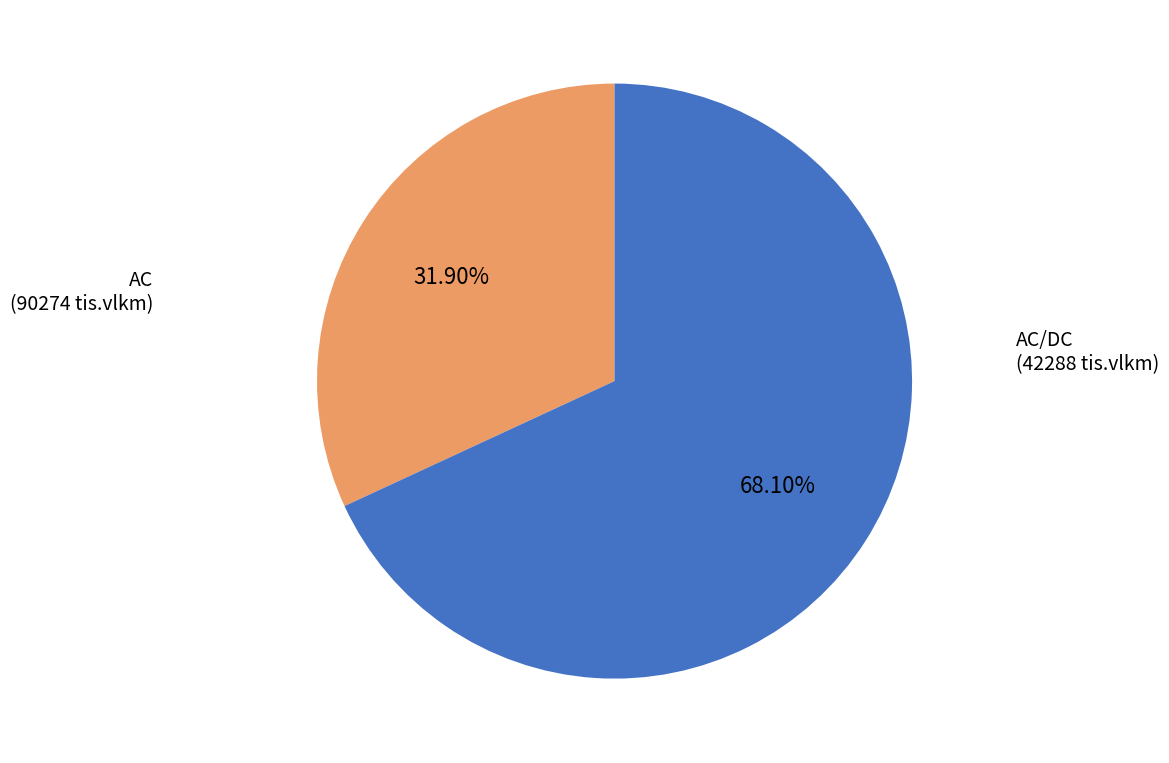

What is the smallest slice in the pie chart?

AC/DC